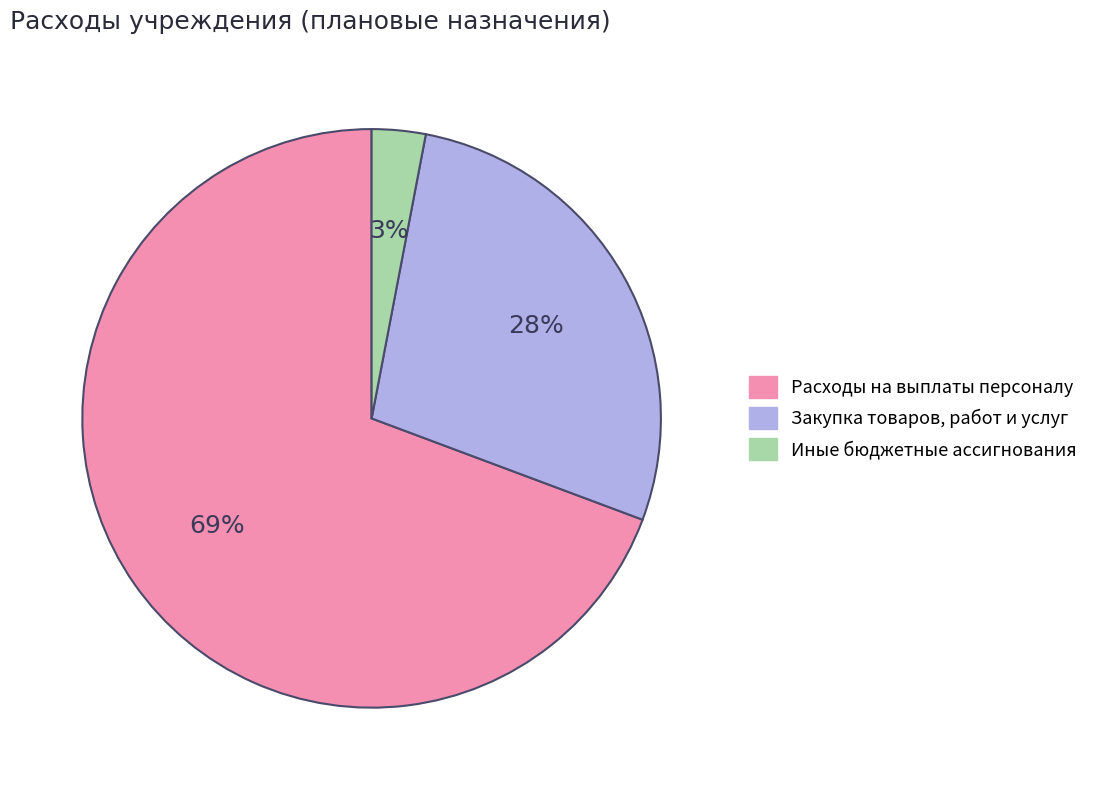

Does Расходы на выплаты персоналу account for over 50% of the chart?

Yes